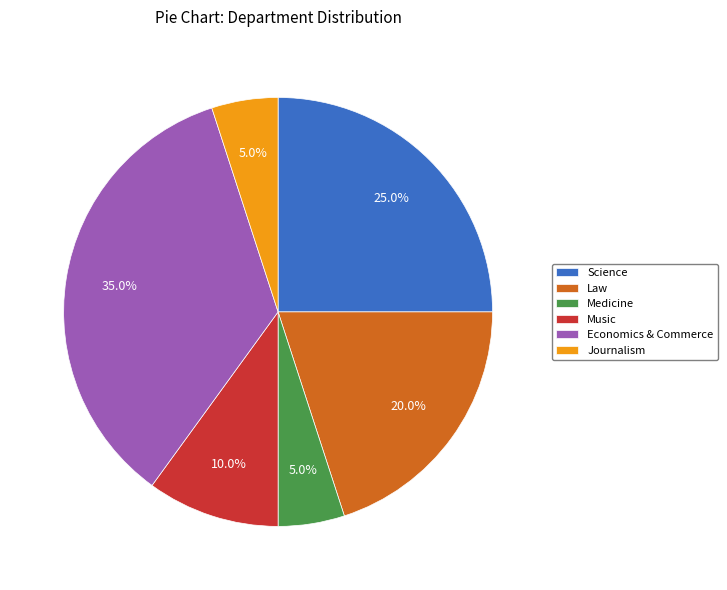

Does Law account for over 50% of the chart?

No